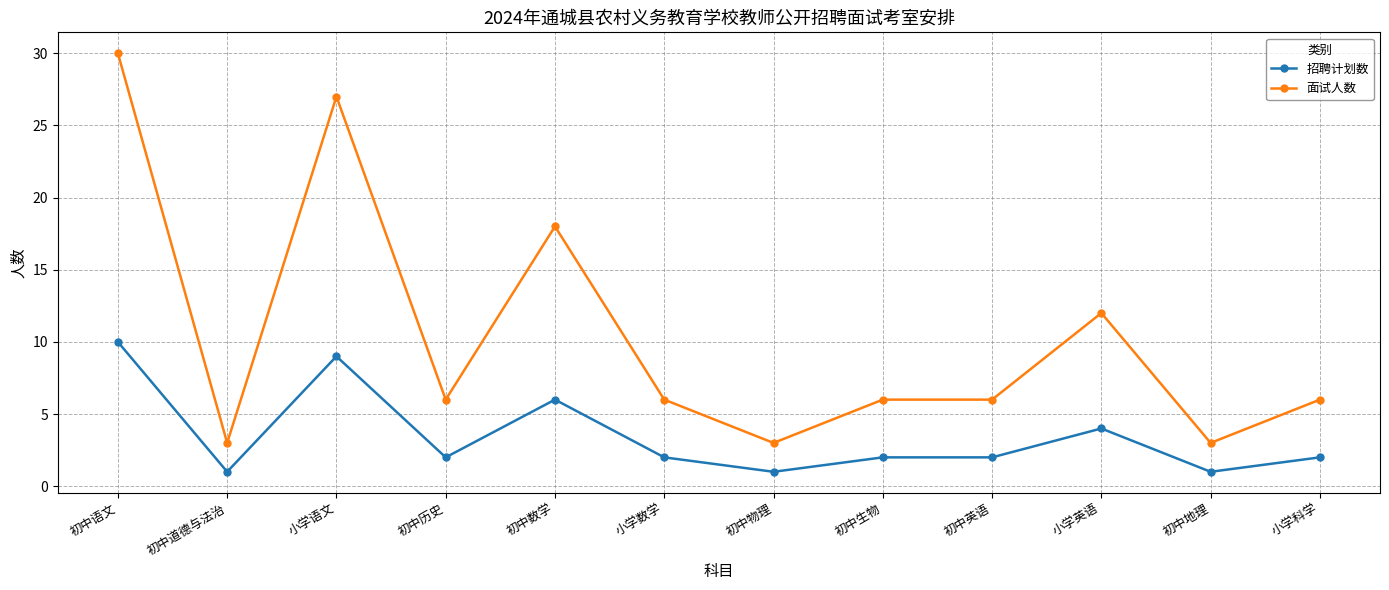

Count the number of data series in this chart.

2